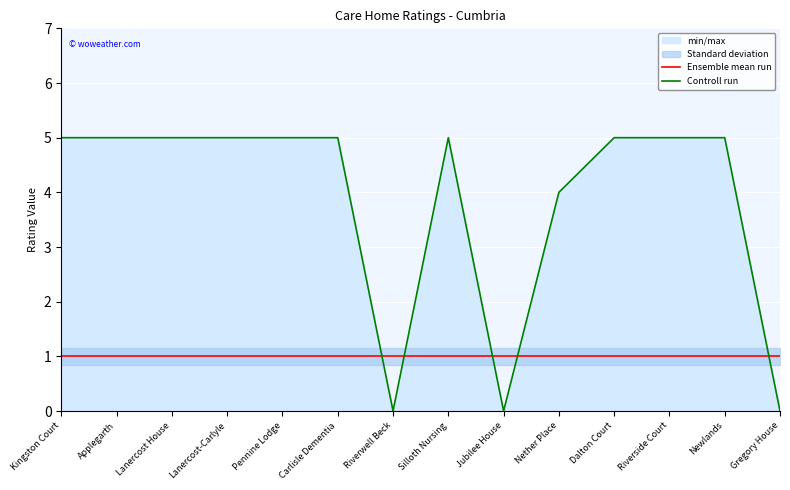

List the series in order of their peak value, highest first.

Controll run, Ensemble mean run